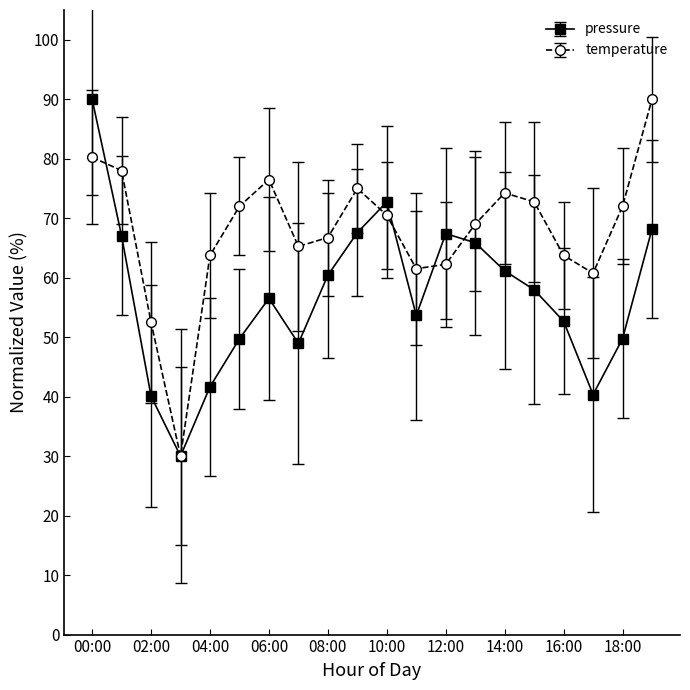

Rank the series by their average value, from highest to lowest.

temperature, pressure